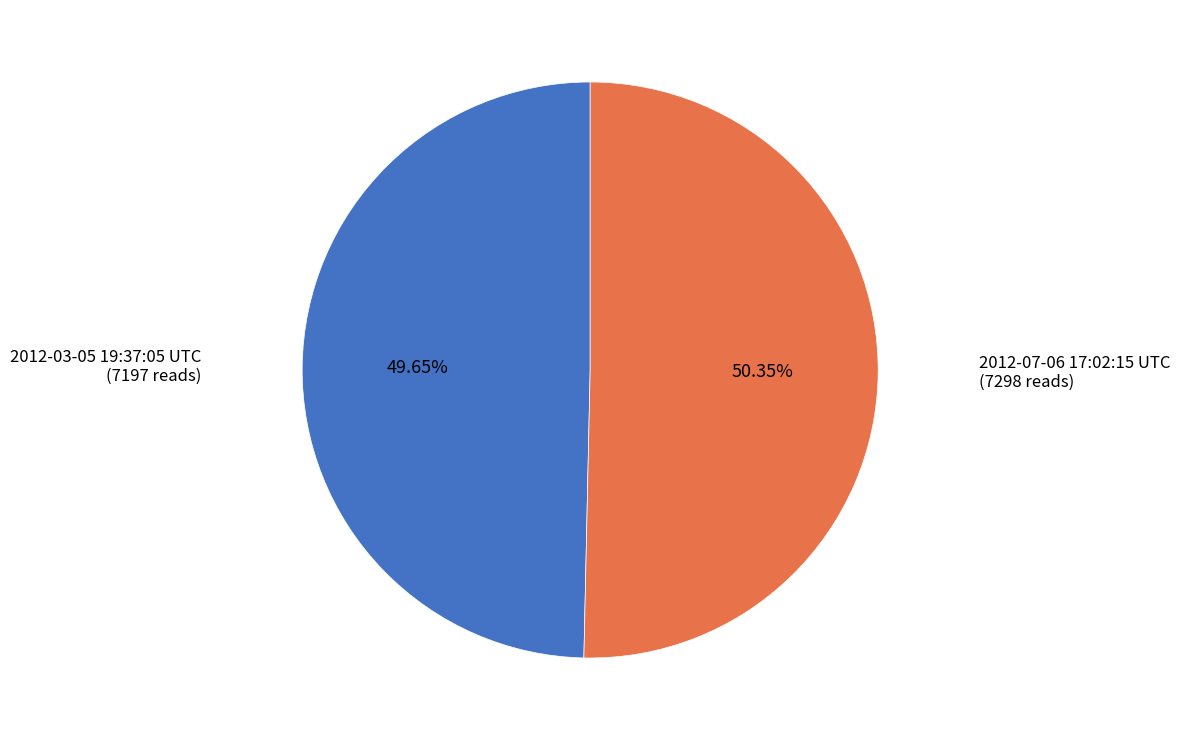

Is there any slice that represents more than half of the pie?

Yes